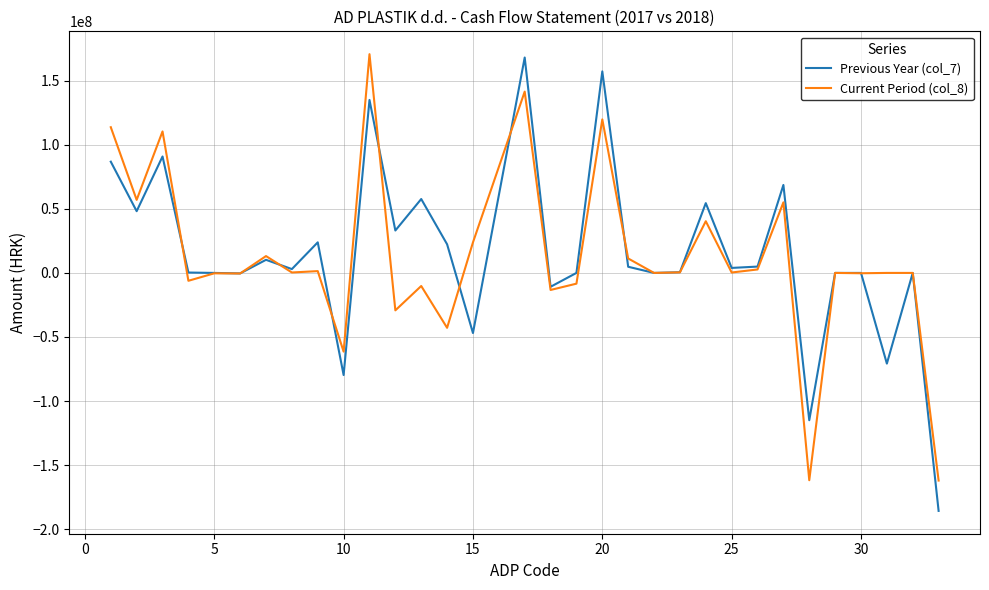

Which series ends up on top after the final intersection of Previous Year (col_7) and Current Period (col_8)?

Current Period (col_8)